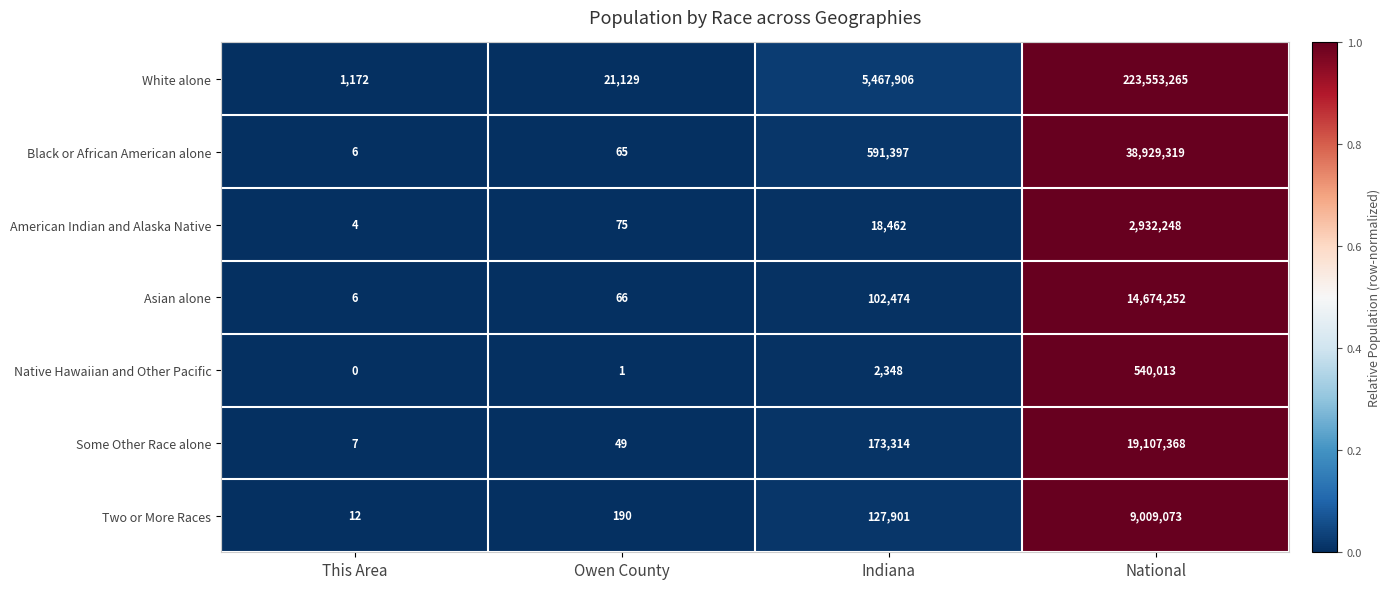

At which category is the sum across all series the highest?

National